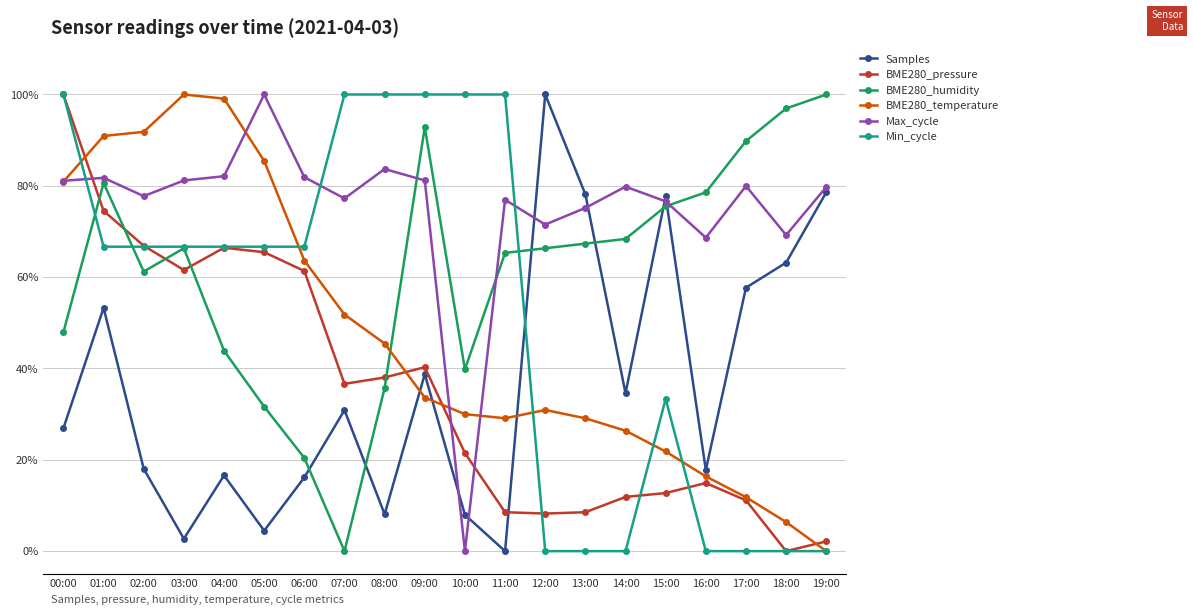

At which category does BME280_humidity reach its first local valley?

02:00